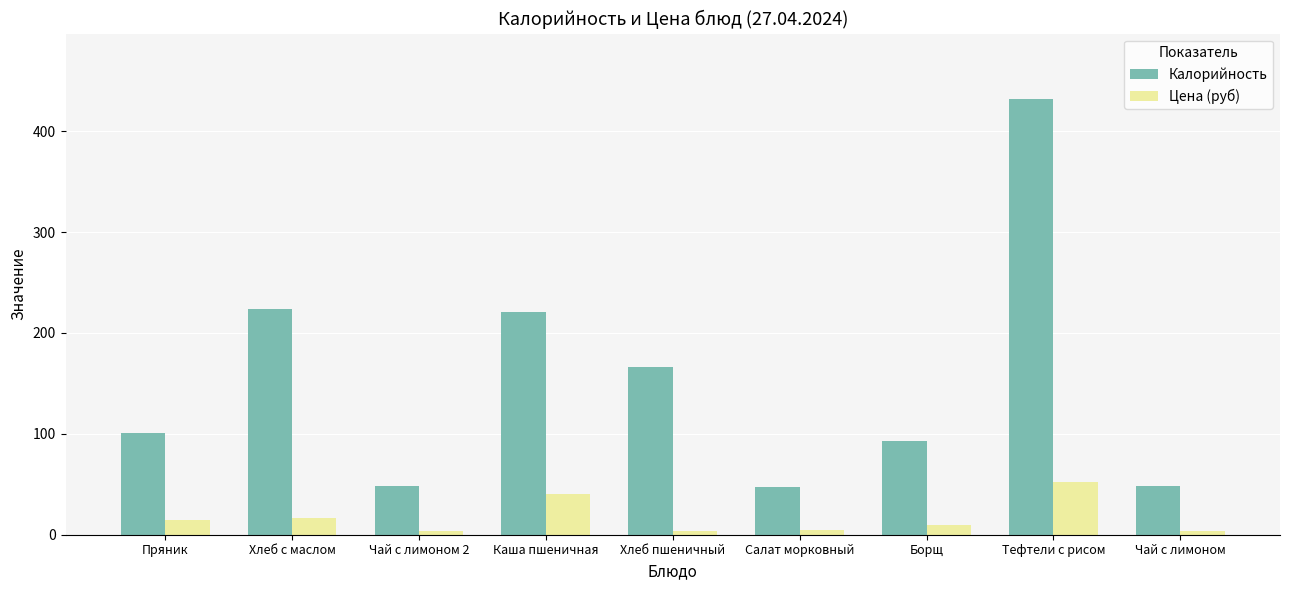

What is the difference between the highest and lowest values at Хлеб с маслом?

207.5